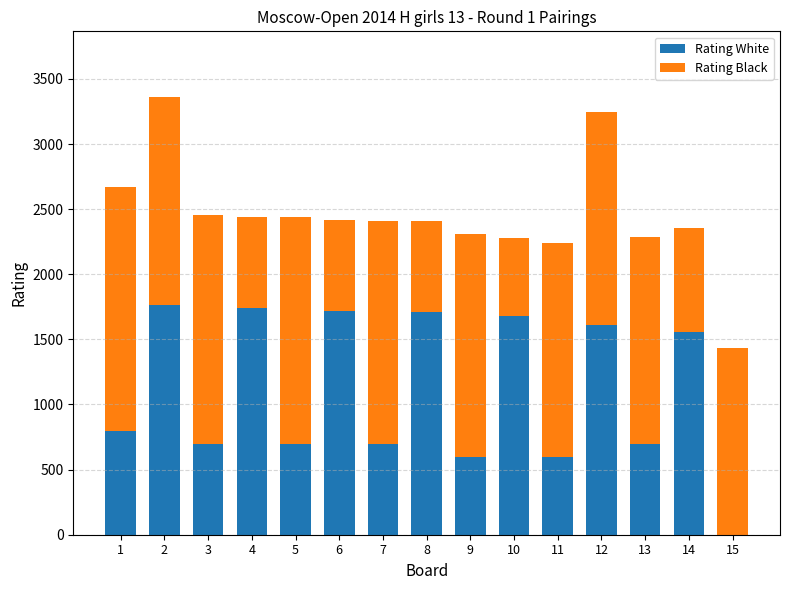

What is the highest value of the Rating White series?

1765